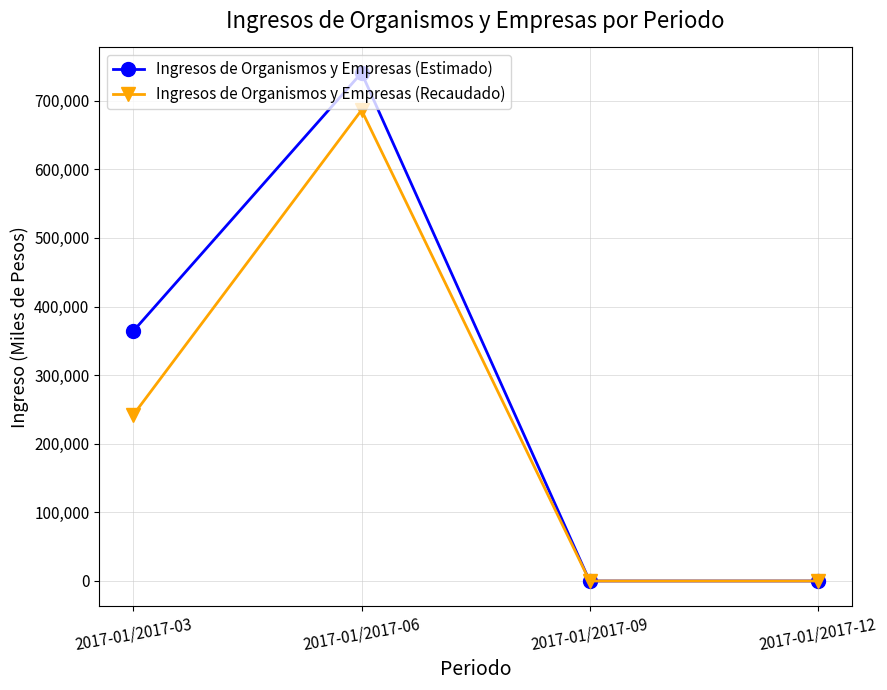

Where is Ingresos de Organismos y Empresas (Estimado) nearest to the value 370310?

2017-01/2017-03